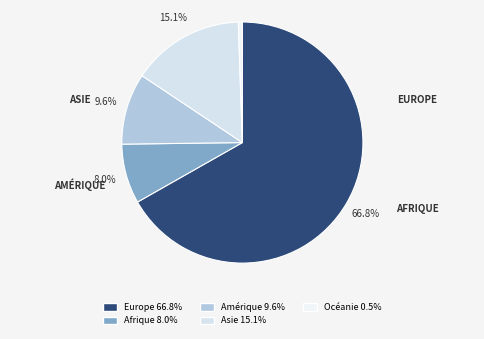

To the nearest percent, what is the difference between the Asie and Océanie slice percentages?

15%